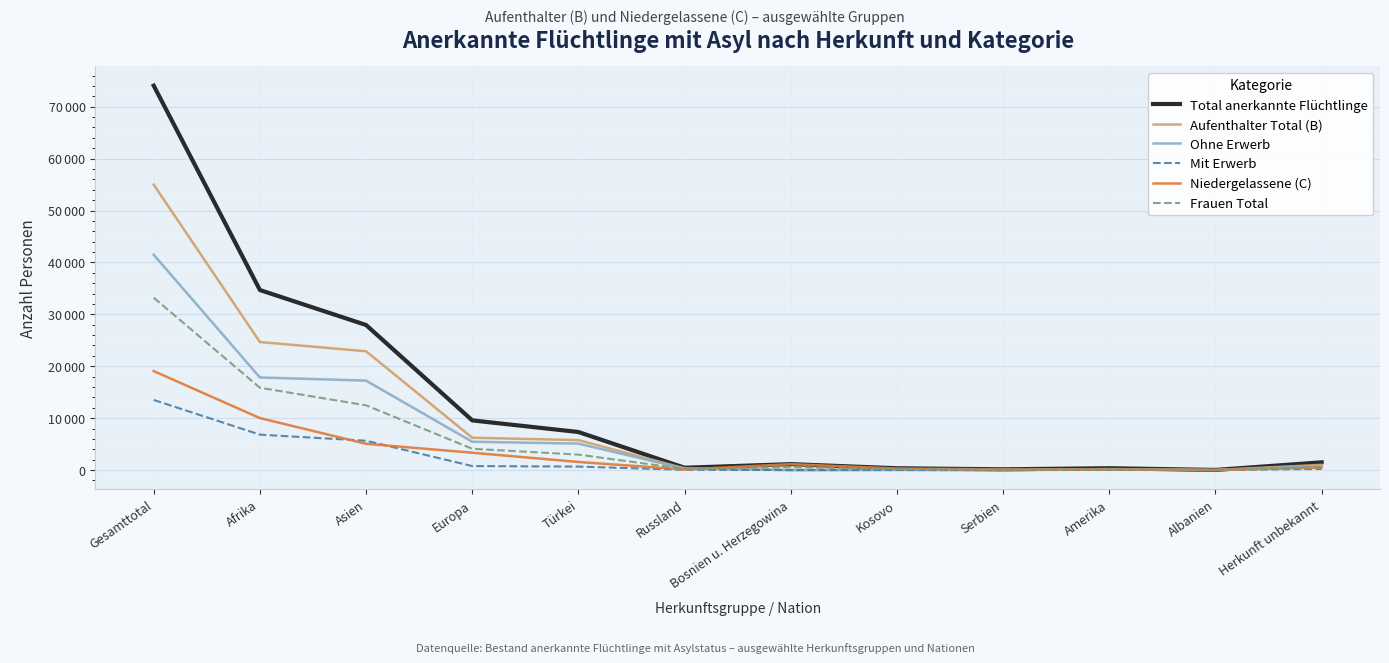

Reading right to left, extract all data points from this chart.

Total anerkannte Flüchtlinge: Herkunft unbekannt=1489	Albanien=28	Amerika=358	Serbien=147	Kosovo=351	Bosnien u. Herzegowina=1144	Russland=450	Türkei=7333	Europa=9573	Asien=27946	Afrika=34681	Gesamttotal=74047
Aufenthalter Total (B): Herkunft unbekannt=1008	Albanien=15	Amerika=194	Serbien=8	Kosovo=51	Bosnien u. Herzegowina=10	Russland=337	Türkei=5771	Europa=6230	Asien=22883	Afrika=24664	Gesamttotal=54979
Ohne Erwerb: Herkunft unbekannt=786	Albanien=10	Amerika=161	Serbien=5	Kosovo=30	Bosnien u. Herzegowina=8	Russland=280	Türkei=5098	Europa=5457	Asien=17232	Afrika=17837	Gesamttotal=41473
Mit Erwerb: Herkunft unbekannt=222	Albanien=5	Amerika=33	Serbien=3	Kosovo=21	Bosnien u. Herzegowina=2	Russland=57	Türkei=673	Europa=773	Asien=5651	Afrika=6827	Gesamttotal=13506
Niedergelassene (C): Herkunft unbekannt=481	Albanien=13	Amerika=164	Serbien=139	Kosovo=300	Bosnien u. Herzegowina=1134	Russland=113	Türkei=1562	Europa=3343	Asien=5063	Afrika=10017	Gesamttotal=19068
Frauen Total: Herkunft unbekannt=592	Albanien=17	Amerika=170	Serbien=73	Kosovo=166	Bosnien u. Herzegowina=583	Russland=227	Türkei=2979	Europa=4106	Asien=12473	Afrika=15858	Gesamttotal=33199